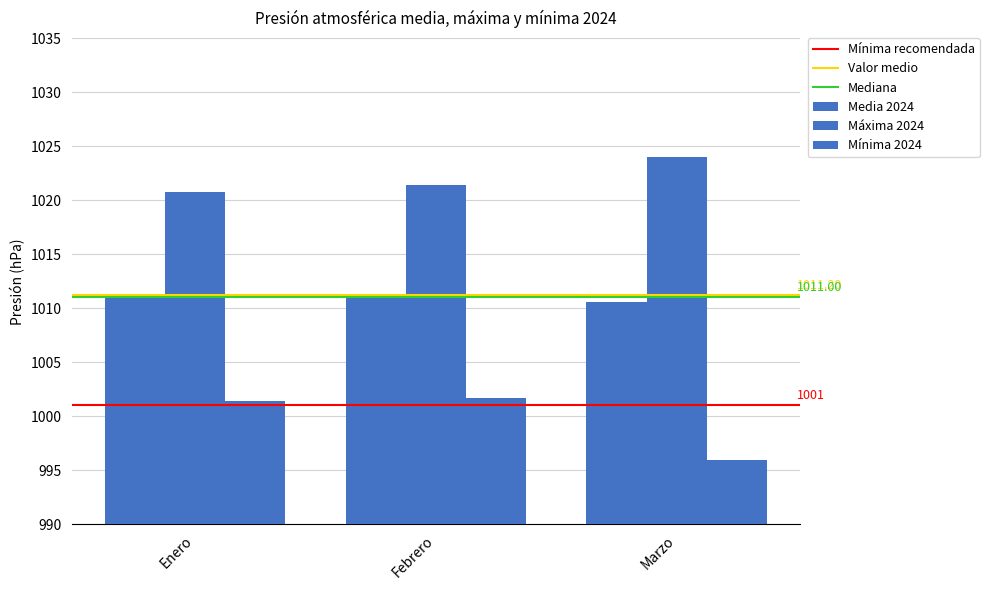

How many series are shown in this chart?

3